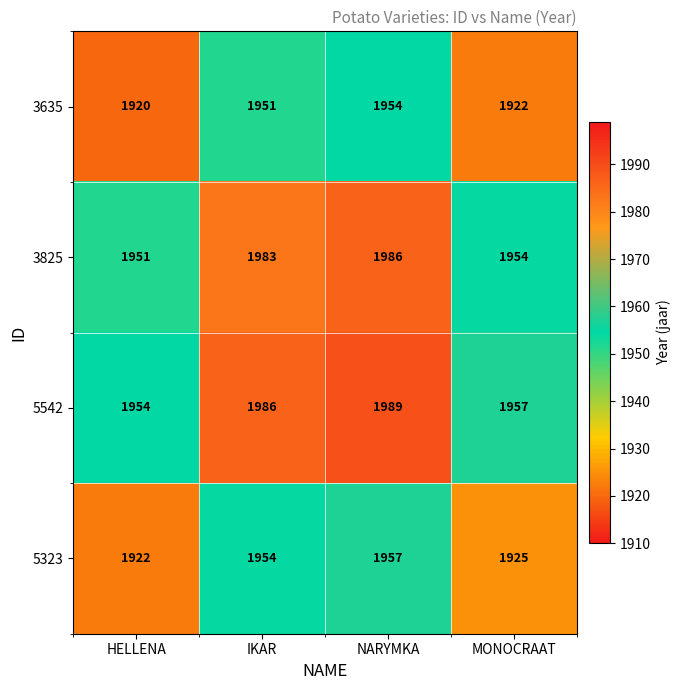

Which series has the largest total across all categories?

5542